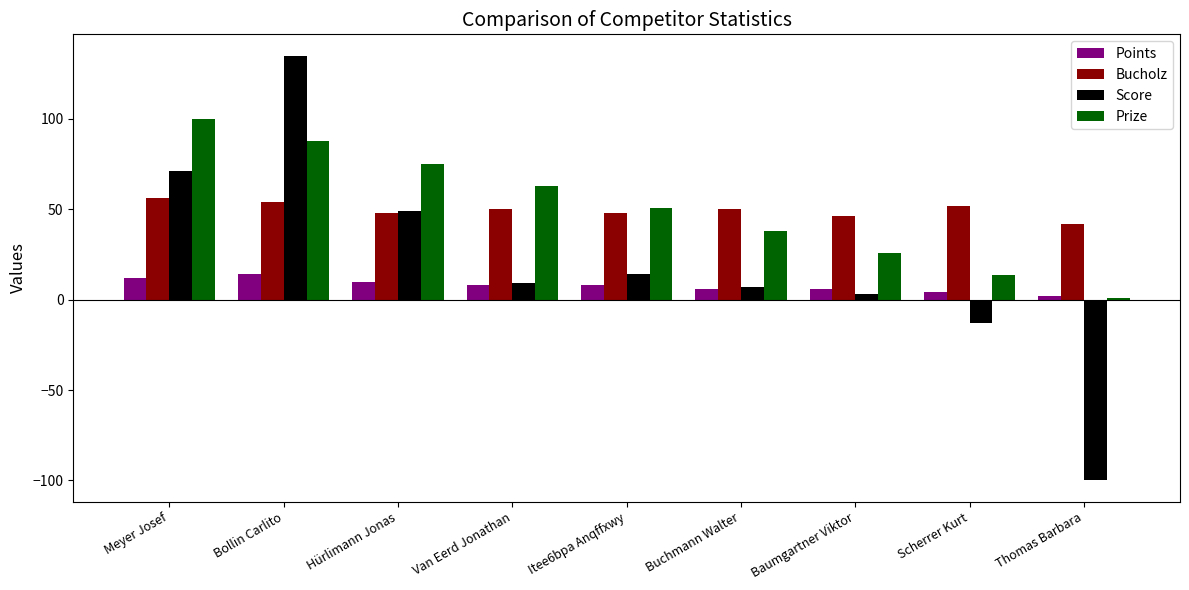

What is the label of the 1st bar from the left?

Meyer Josef